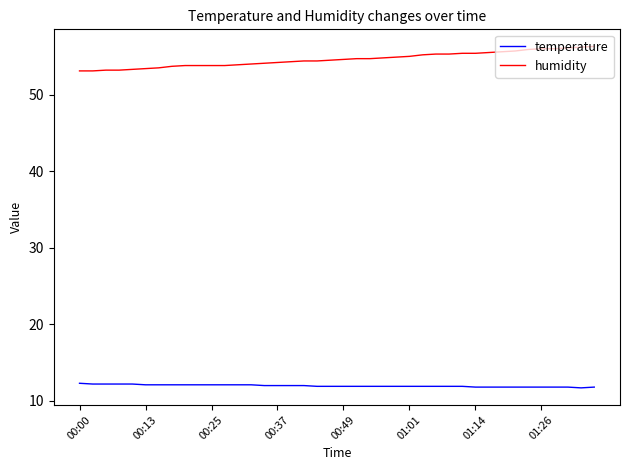

Rank the series by their maximum value, from lowest to highest.

temperature, humidity